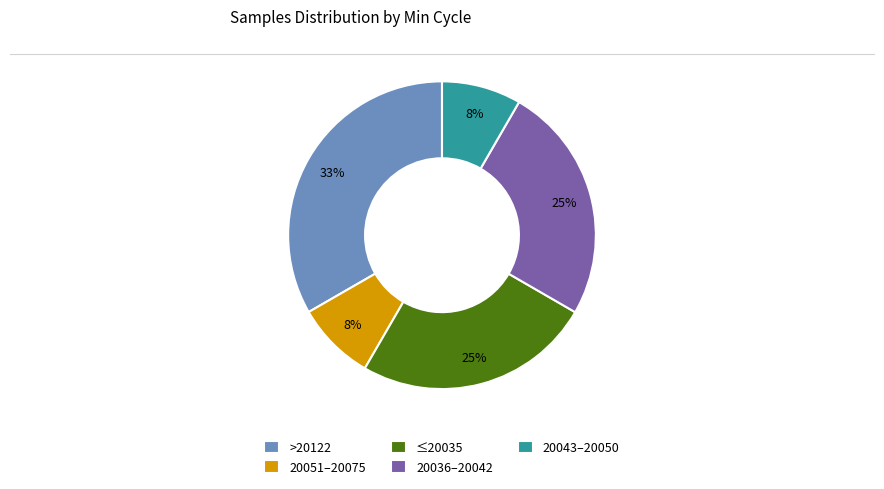

Combined, do 20051–20075 and ≤20035 account for over 50%?

No